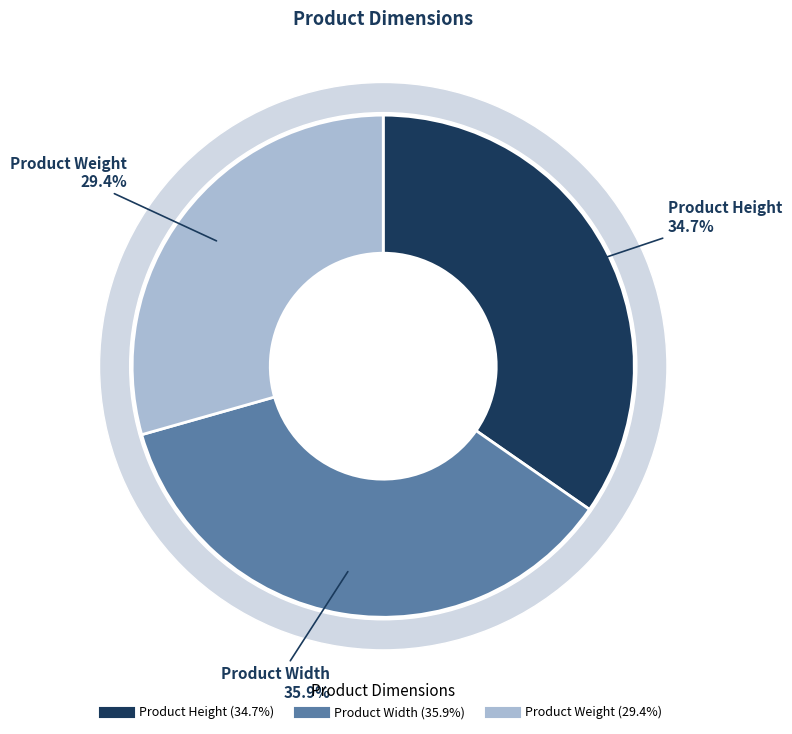

Does Product Weight represent more than half of the total?

No